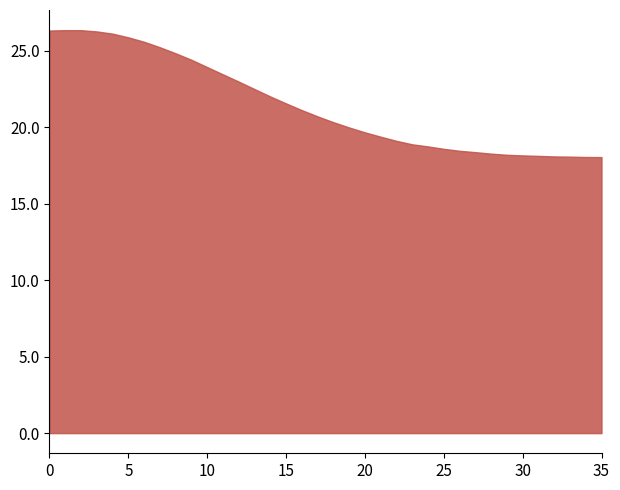

What is the difference between the maximum and minimum values?

8.3